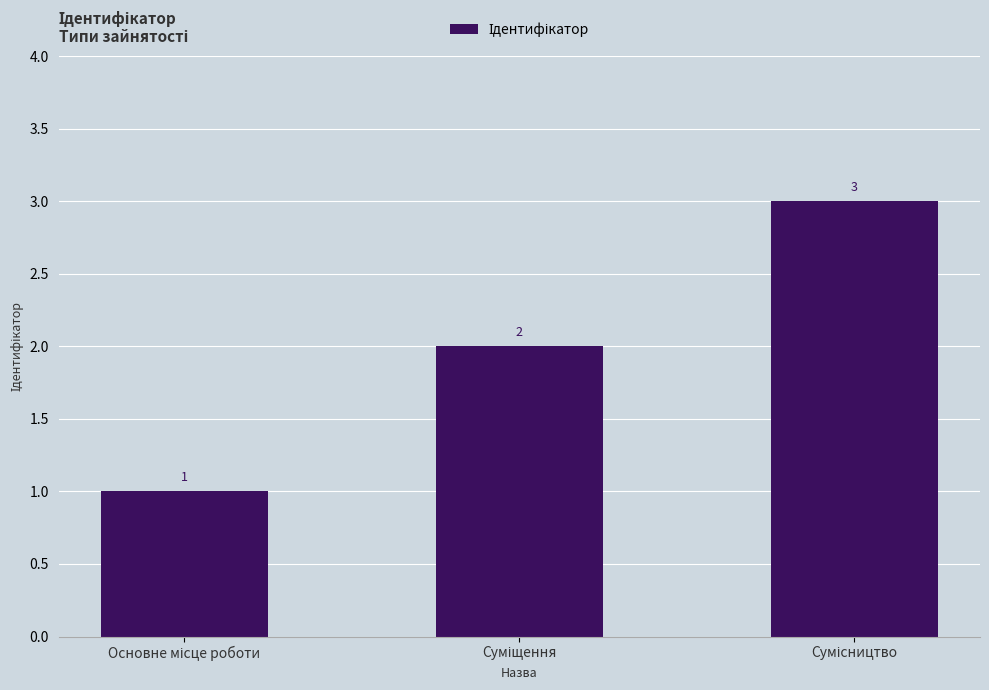

Count the values in the range 1 to 3.

3